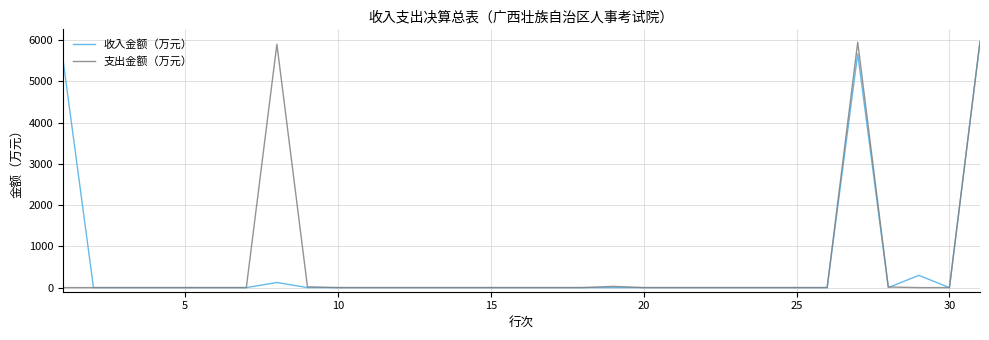

What is the greatest value displayed?

5962.7